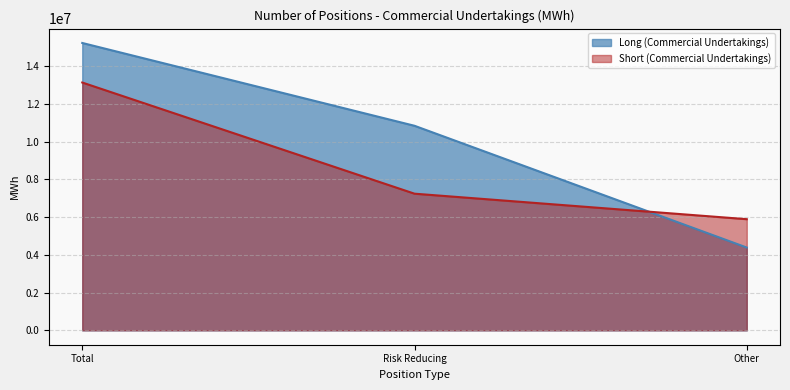

Which category has the highest value across all series?

Total